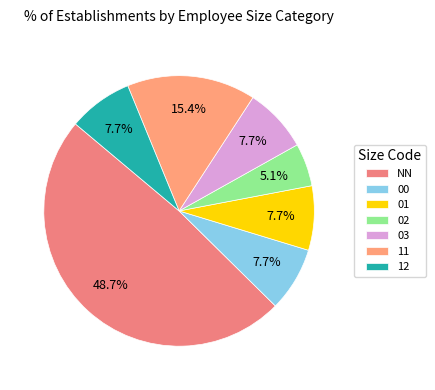

How many segments does this pie chart have?

7